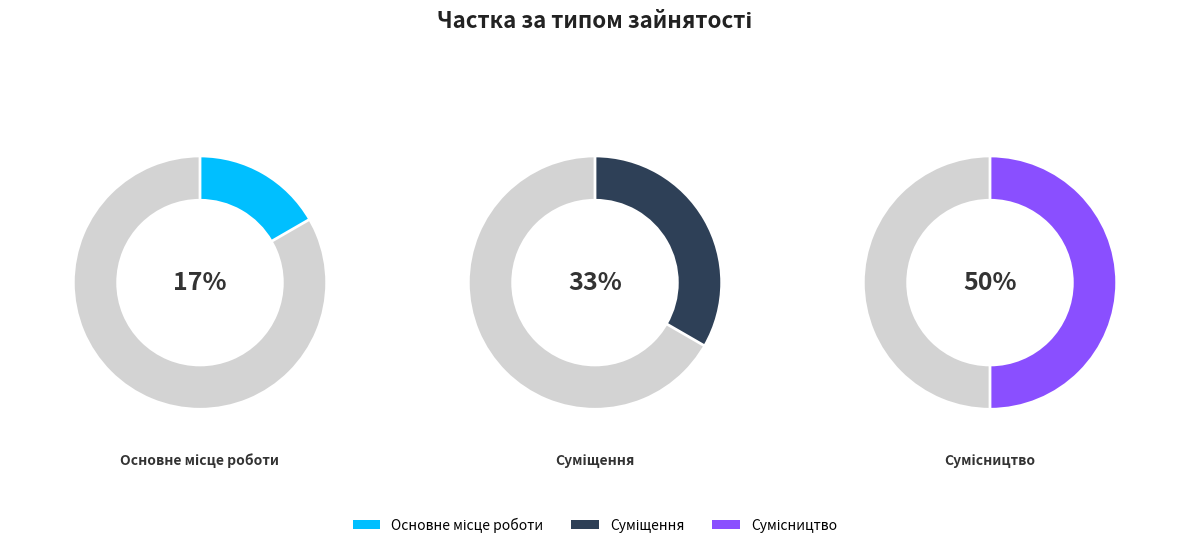

What is the total percentage of Суміщення and Основне місце роботи?

50.0%